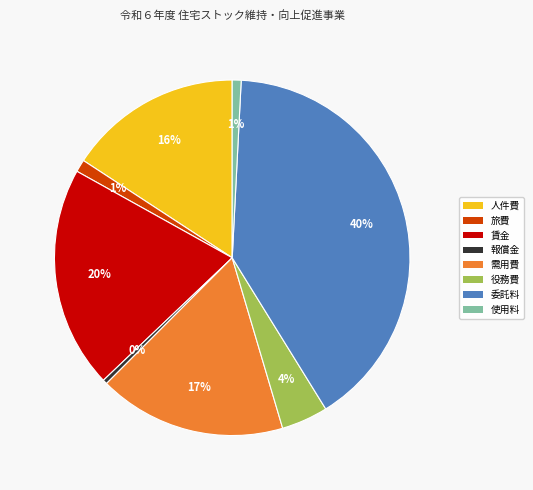

Do 報償金 and 旅費 together represent more than half of the pie?

No